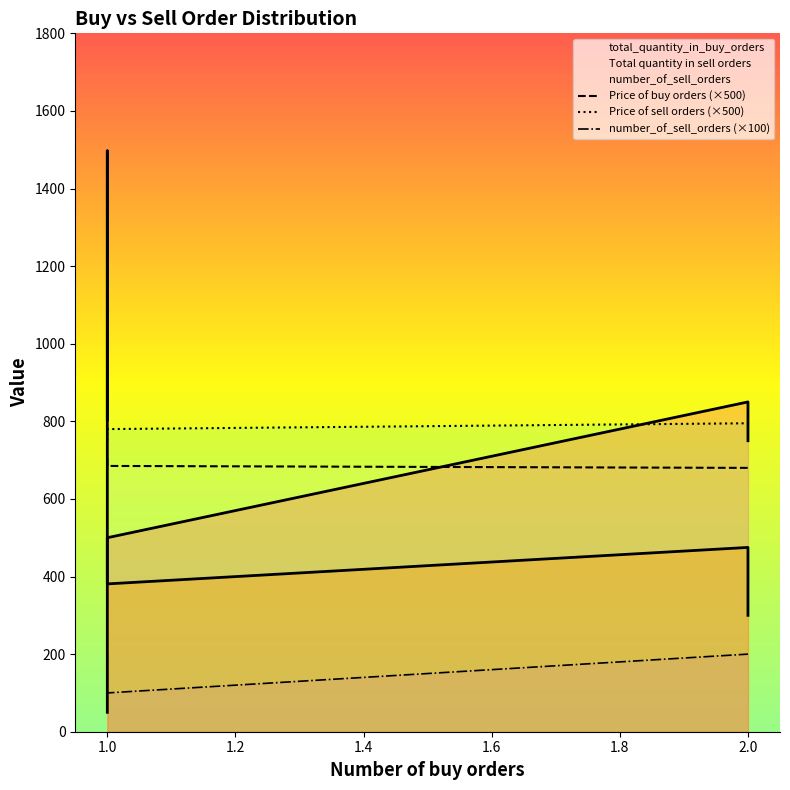

What is the sum of the Price of buy orders (×500) values at 1.6 and 1.4?

1355